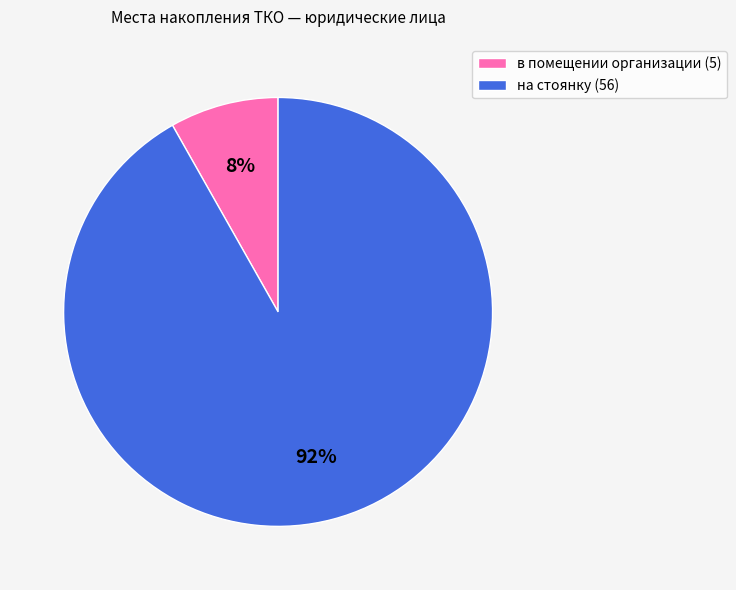

Count the number of slices in the pie.

2